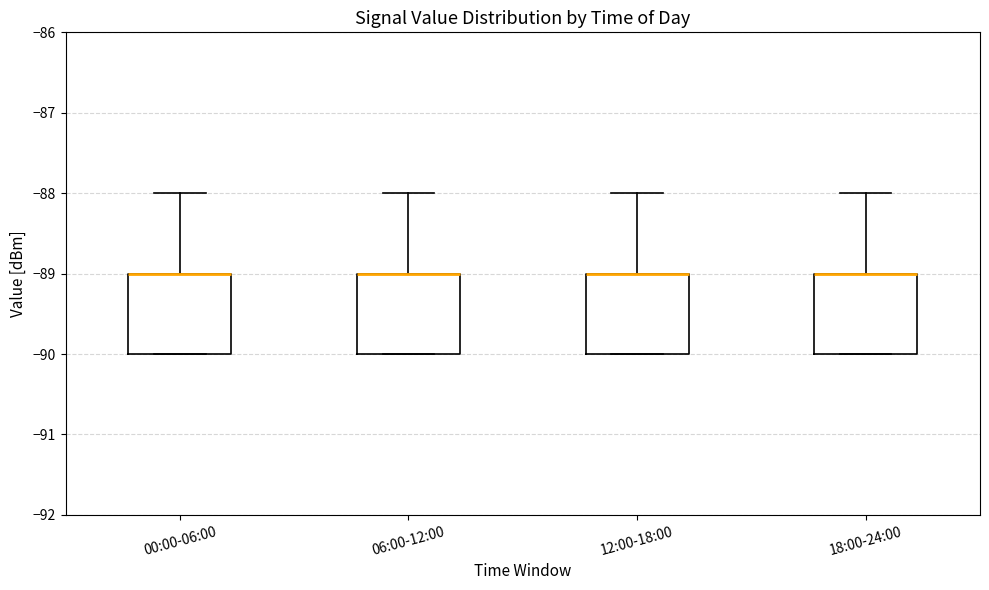

Reading left to right, transcribe this box plot: for each box, give where its median line is, the range the box spans, and where its two whiskers end, as read against the y-axis. The values are not printed on the chart, so give them approximately, as read against the axis.

00:00-06:00: median -89 (drawn on the box's upper edge), box -90 to -89, whiskers -90 to -88
06:00-12:00: median -89 (drawn on the box's upper edge), box -90 to -89, whiskers -90 to -88
12:00-18:00: median -89 (drawn on the box's upper edge), box -90 to -89, whiskers -90 to -88
18:00-24:00: median -89 (drawn on the box's upper edge), box -90 to -89, whiskers -90 to -88